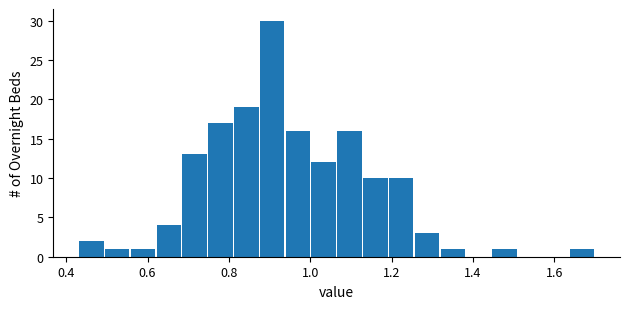

Read against the x-axis, roughly where is the centre of the tallest bar?

0.90